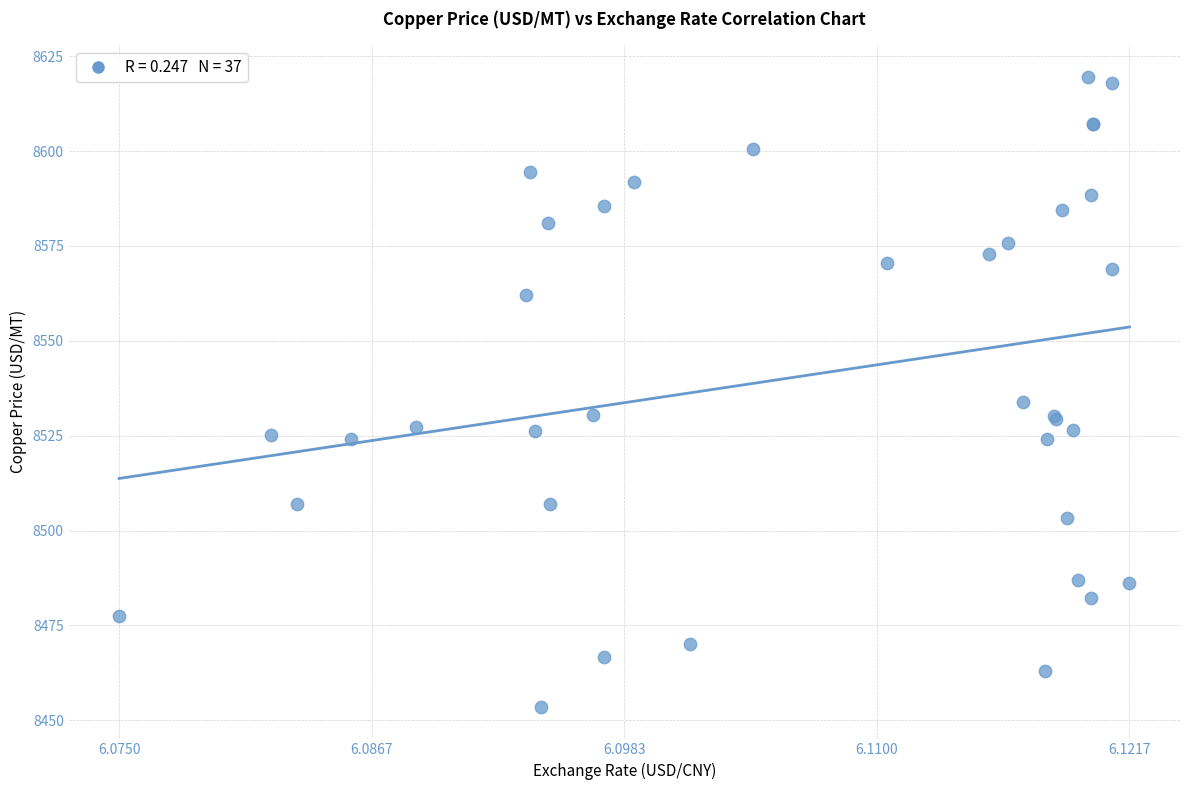

What Y value in the scatter plot is closest to 8536?

8533.9